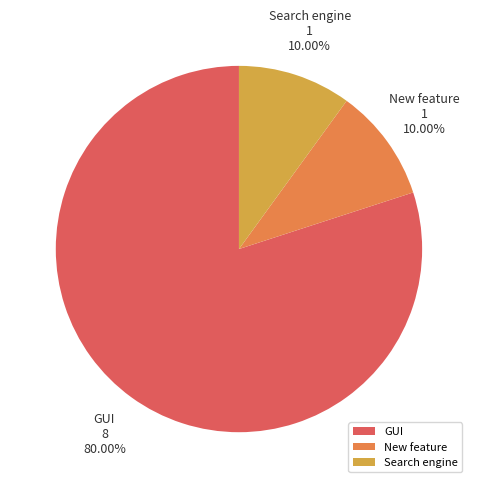

What is the ratio of the value at GUI to the value at Search engine?

8.0